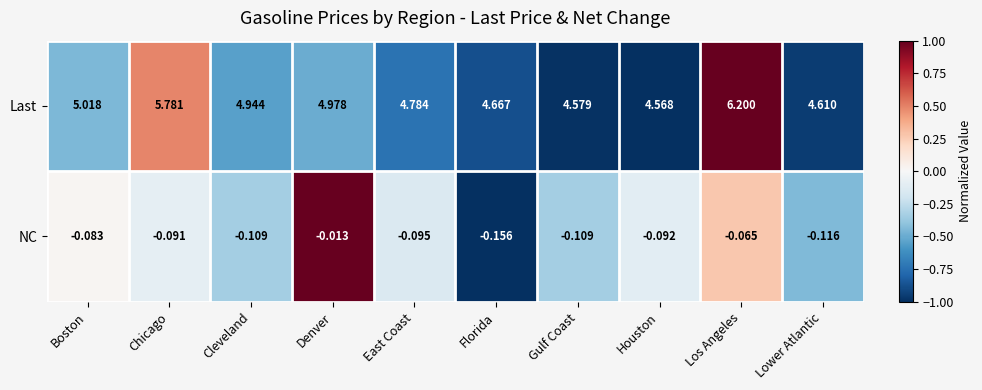

Rank the series by their maximum value, from lowest to highest.

NC, Last